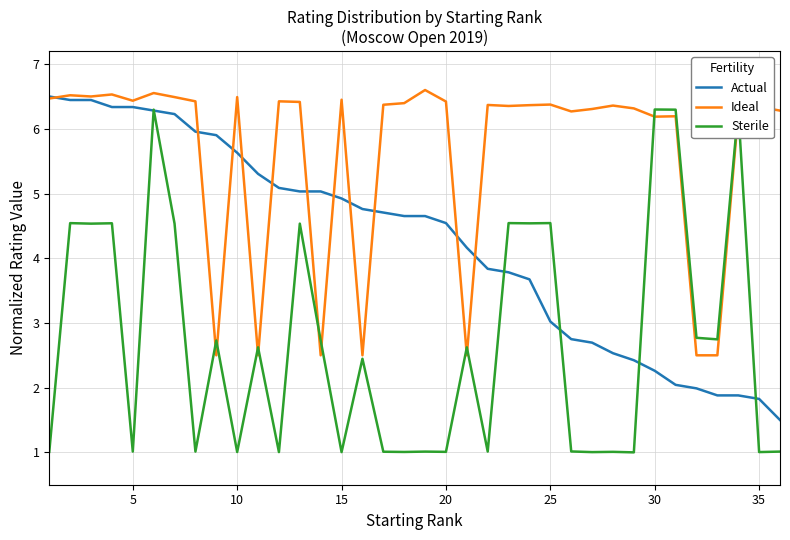

What is the minimum value for Actual?

1.5